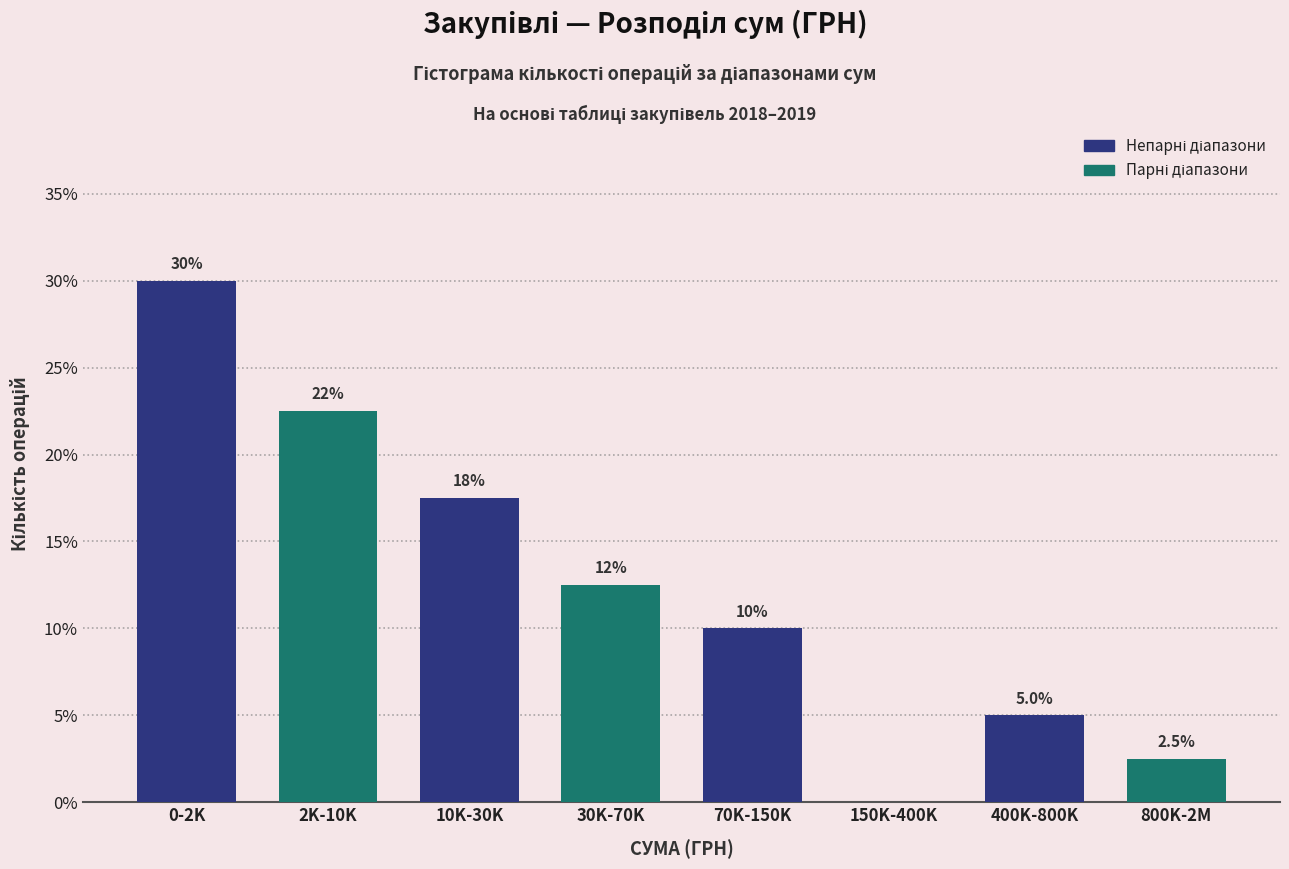

Reading left to right, transcribe all the data shown in this chart.

0-2K=30.0	2K-10K=22.5	10K-30K=17.5	30K-70K=12.5	70K-150K=10.0	150K-400K=0.0	400K-800K=5.0	800K-2M=2.5